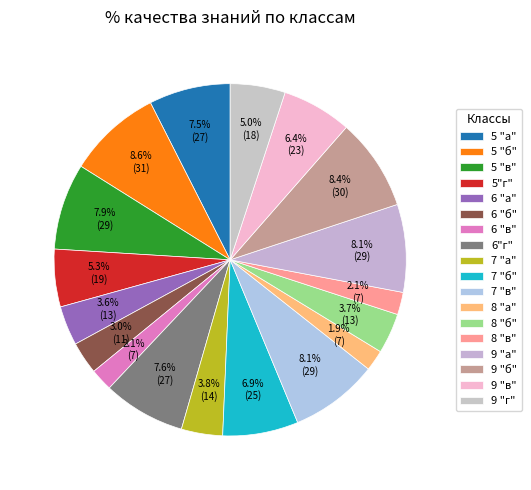

Is it true that 7 "б" is 7% of the pie?

True